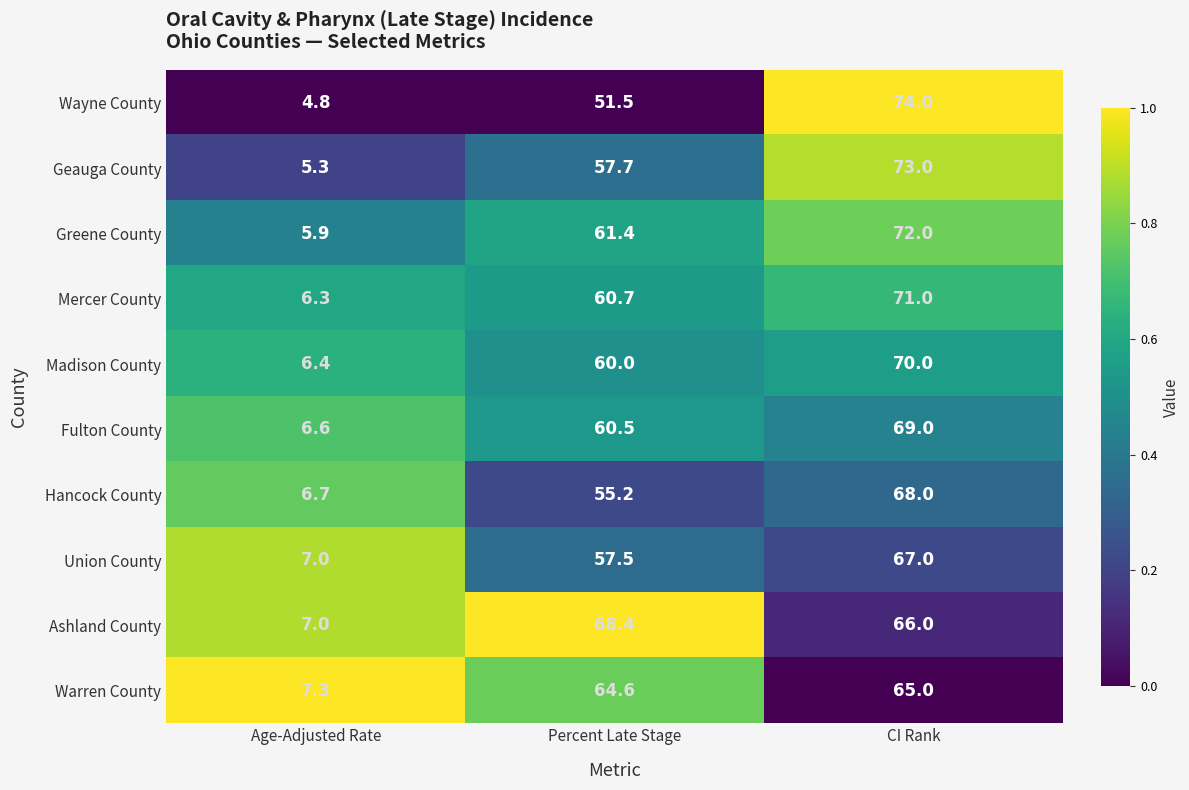

Reading left to right, transcribe all the data shown in this chart.

Wayne County: Age-Adjusted Rate=4.8	Percent Late Stage=51.5	CI Rank=74.0
Geauga County: Age-Adjusted Rate=5.3	Percent Late Stage=57.7	CI Rank=73.0
Greene County: Age-Adjusted Rate=5.9	Percent Late Stage=61.4	CI Rank=72.0
Mercer County: Age-Adjusted Rate=6.3	Percent Late Stage=60.7	CI Rank=71.0
Madison County: Age-Adjusted Rate=6.4	Percent Late Stage=60.0	CI Rank=70.0
Fulton County: Age-Adjusted Rate=6.6	Percent Late Stage=60.5	CI Rank=69.0
Hancock County: Age-Adjusted Rate=6.7	Percent Late Stage=55.2	CI Rank=68.0
Union County: Age-Adjusted Rate=7.0	Percent Late Stage=57.5	CI Rank=67.0
Ashland County: Age-Adjusted Rate=7.0	Percent Late Stage=68.4	CI Rank=66.0
Warren County: Age-Adjusted Rate=7.3	Percent Late Stage=64.6	CI Rank=65.0